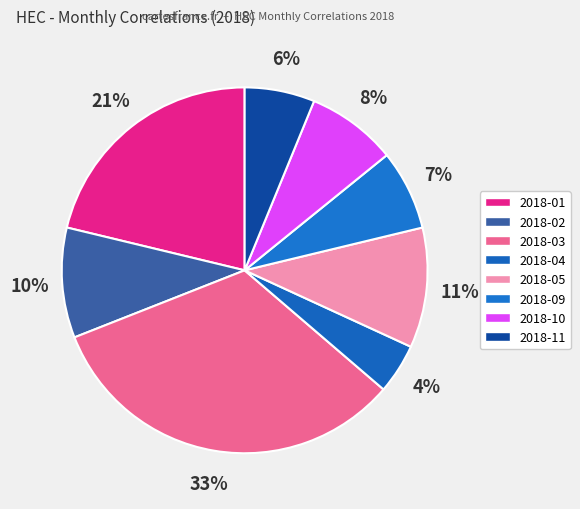

Which slice is the largest?

2018-03